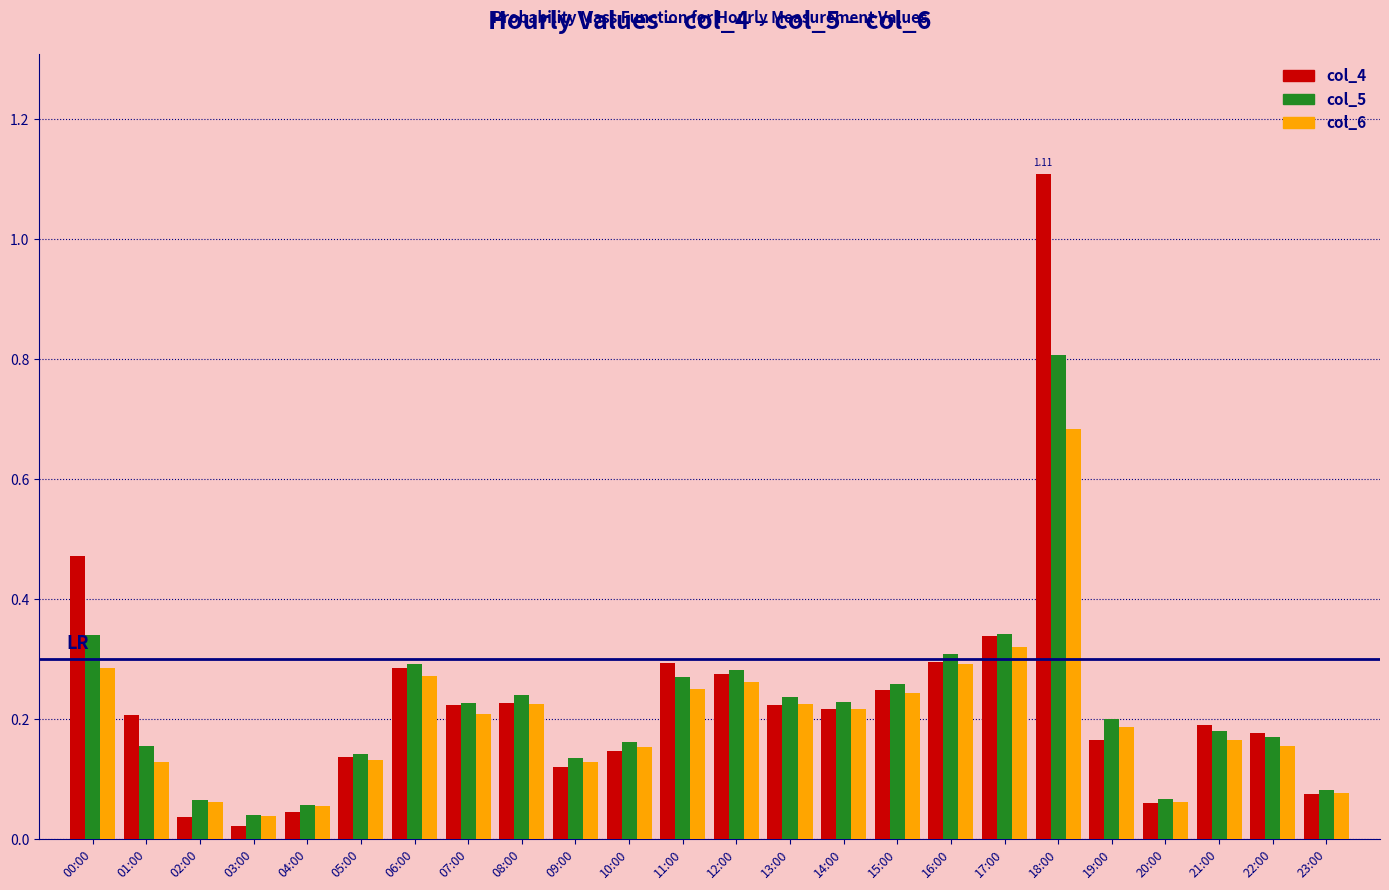

Is the value of col_5 at 01:00 greater than the value of col_6 at 07:00?

No